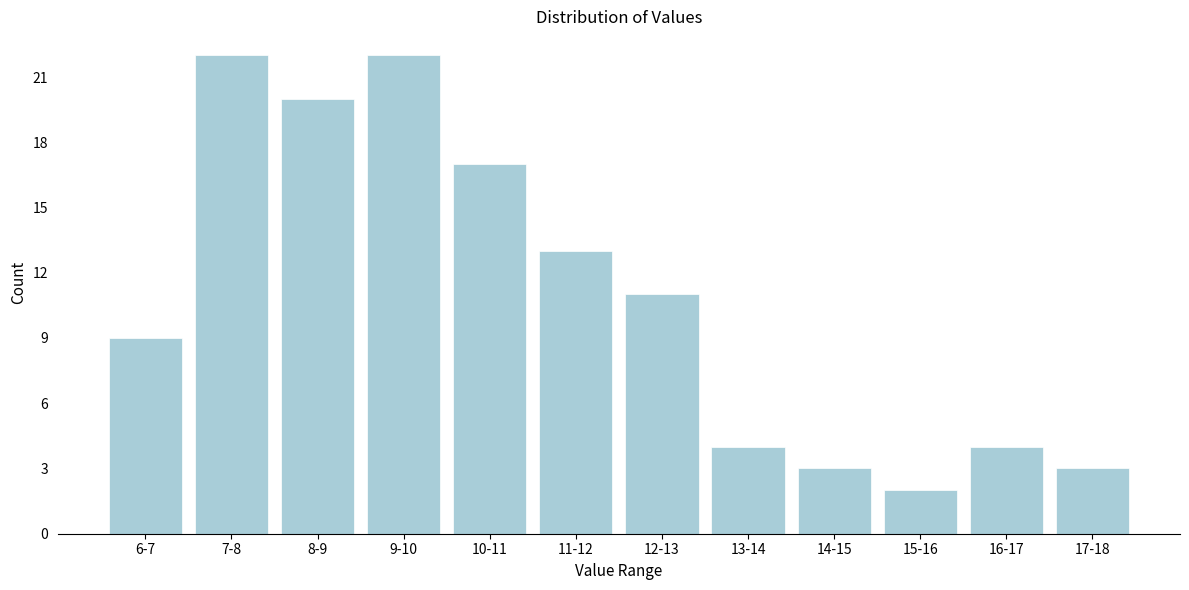

Reading right to left, list all the values displayed in this chart.

3	4	2	3	4	11	13	17	22	20	22	9